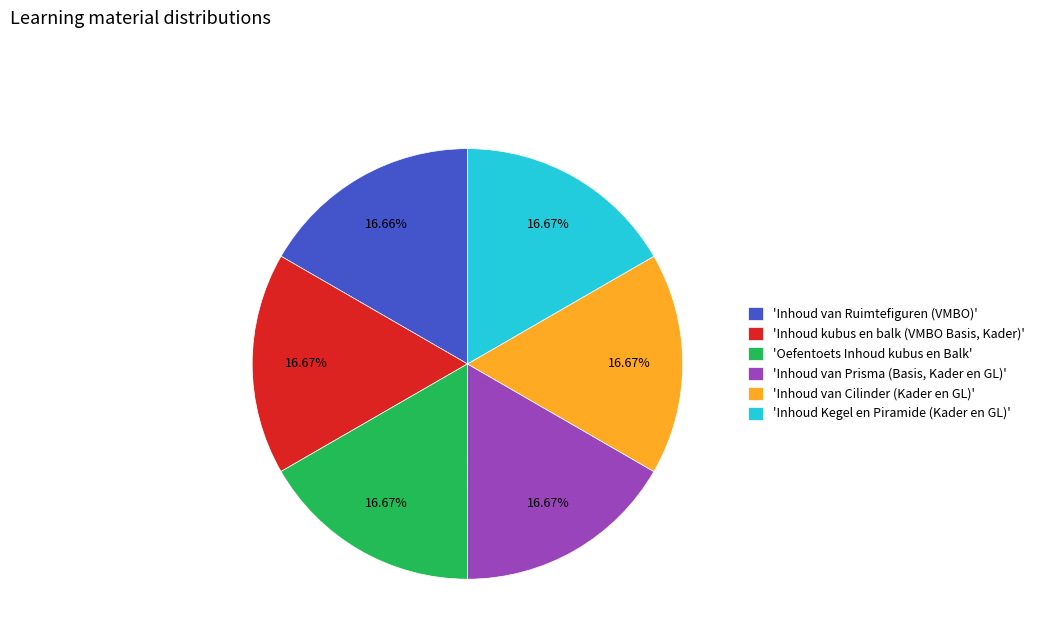

Does any single category account for the majority?

No